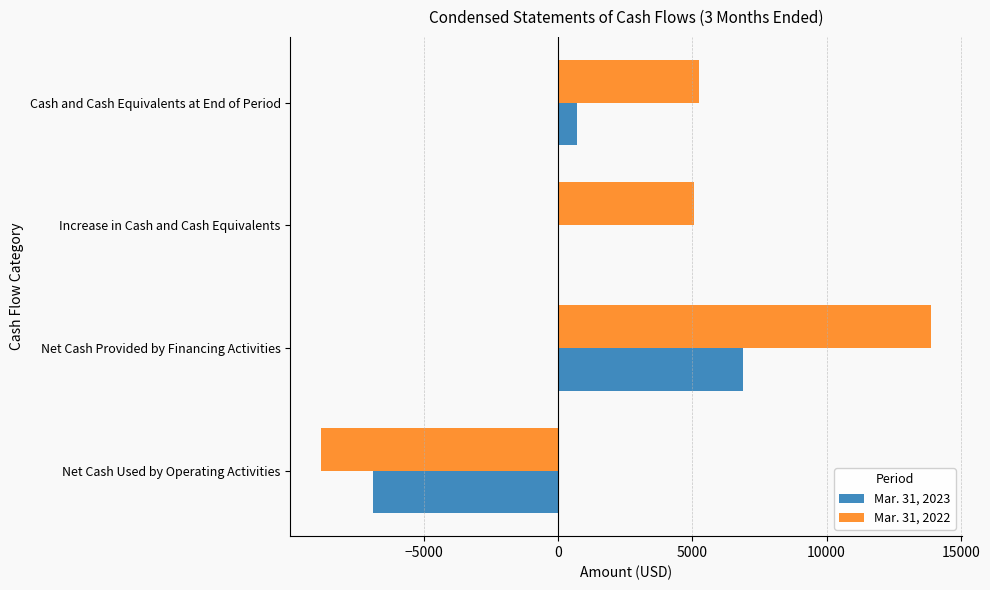

Is it true that Mar. 31, 2022 equals -3624 at Net Cash Used by Operating Activities?

False